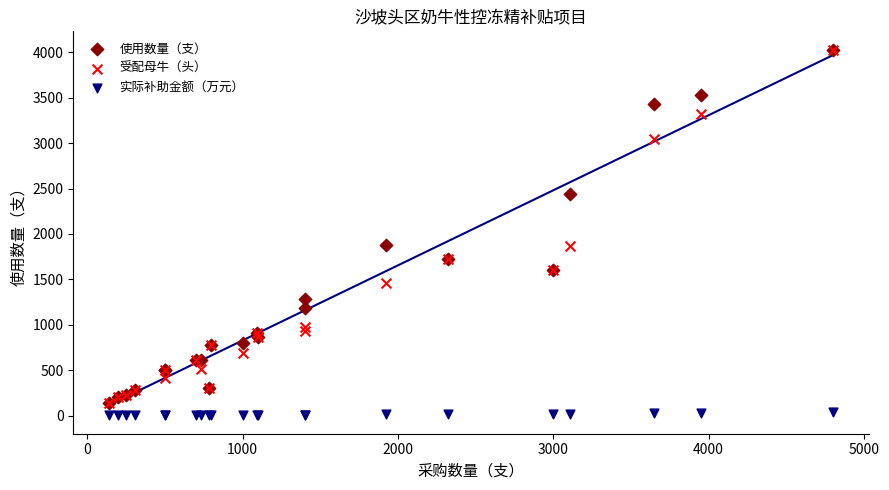

What are all the series names shown in the legend?

使用数量（支）, 受配母牛（头）, 实际补助金额（万元）